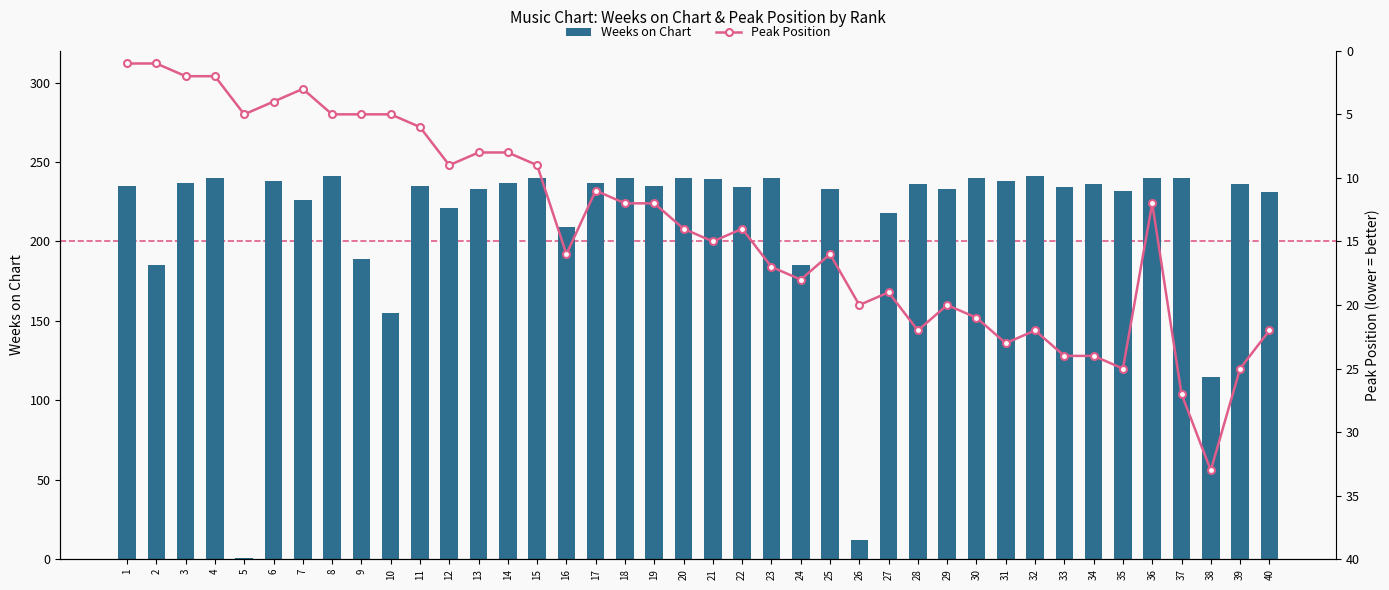

What is the sum of all Weeks on Chart values?

8587